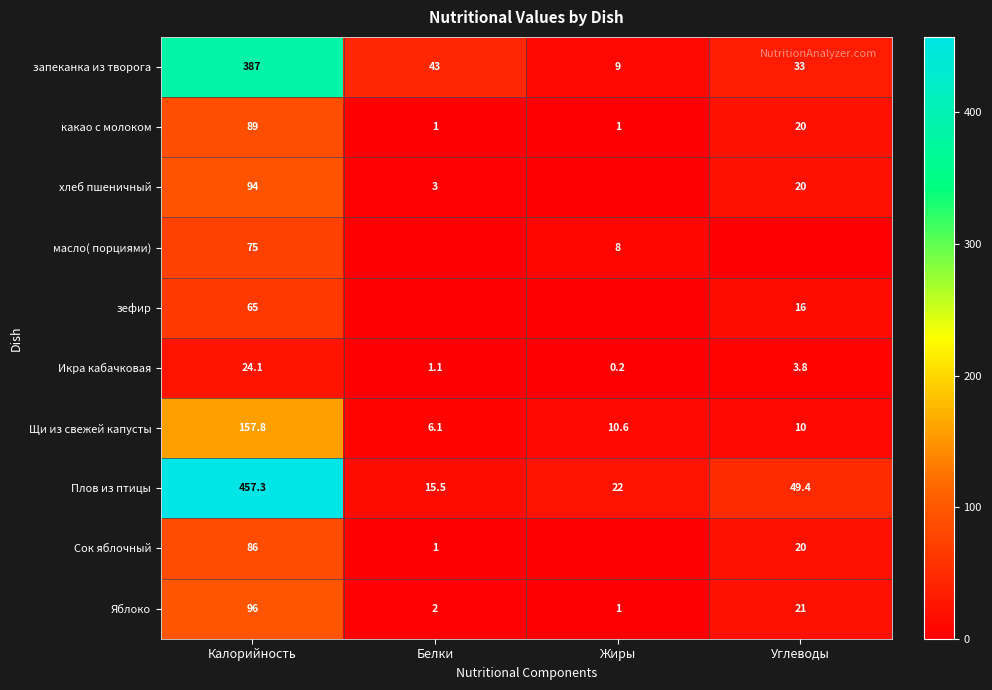

Rank the categories by Щи из свежей капусты value from lowest to highest.

Белки, Углеводы, Жиры, Калорийность